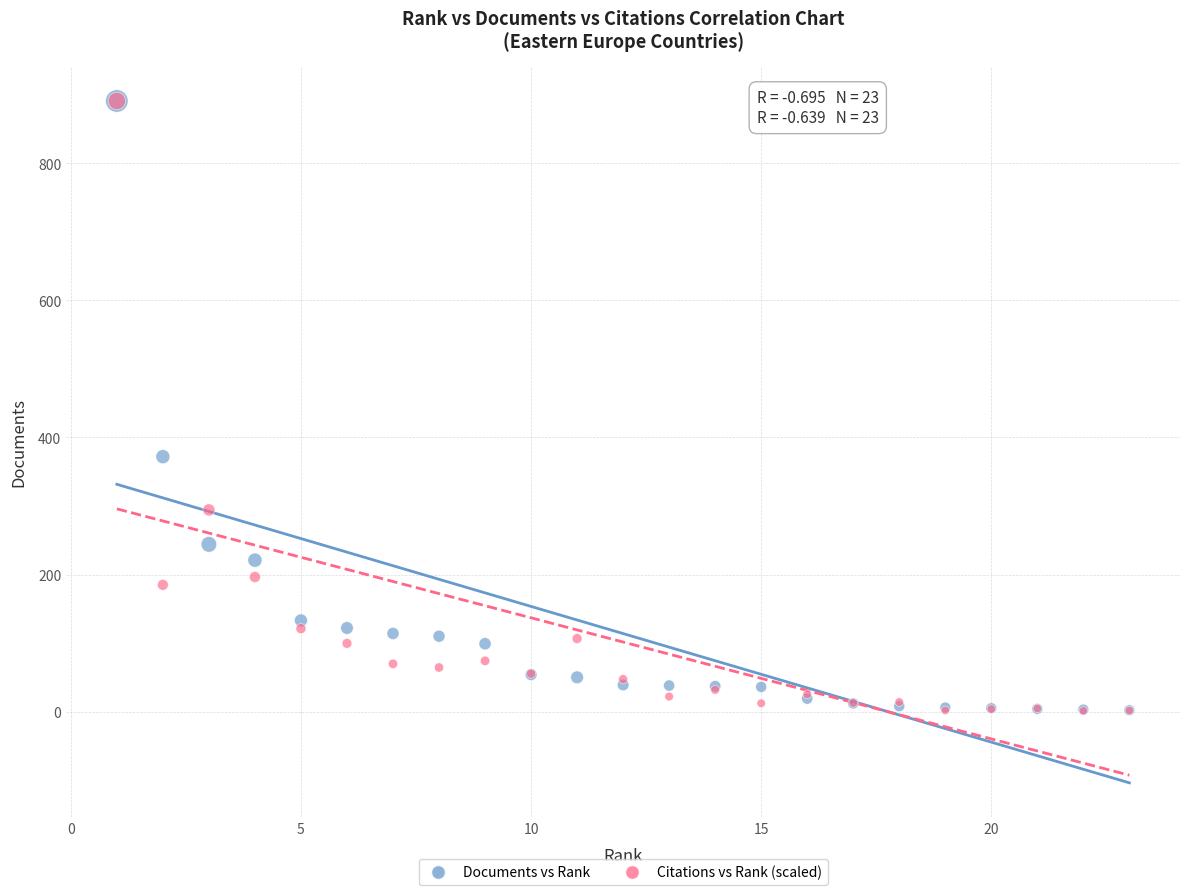

In the Documents vs Rank series, what Y value is closest to 446?

372.0